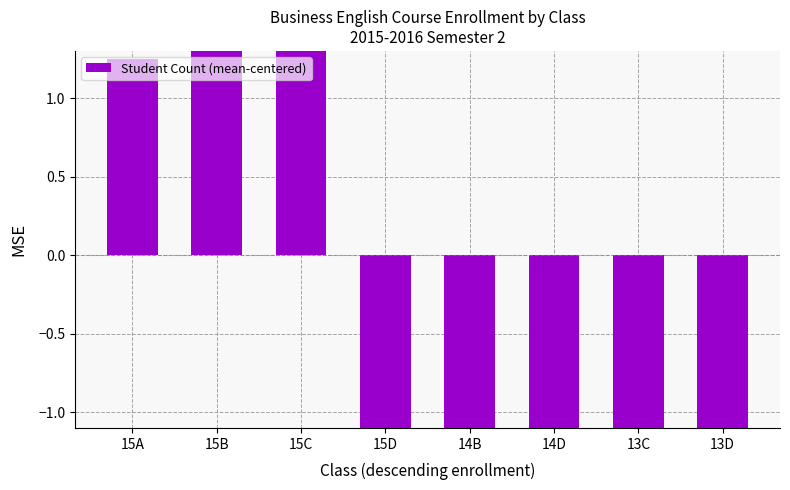

What is the label of the 7th bar from the left?

13C